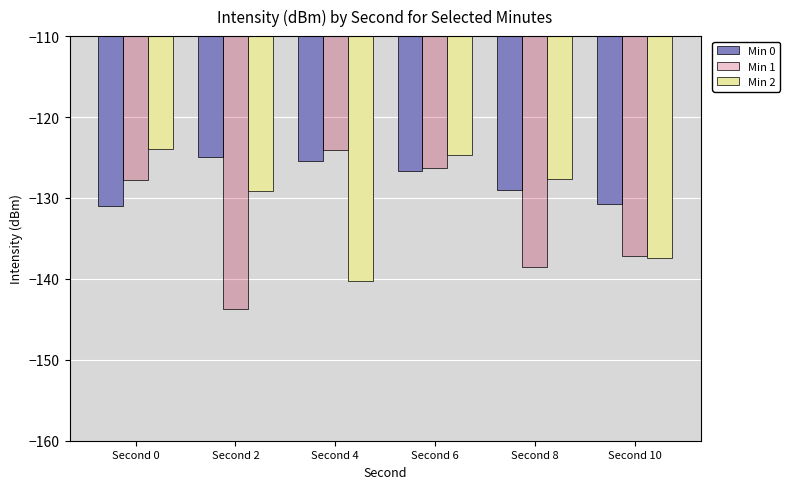

The Min 2 series shows -123.9 at Second 0. True or false?

True